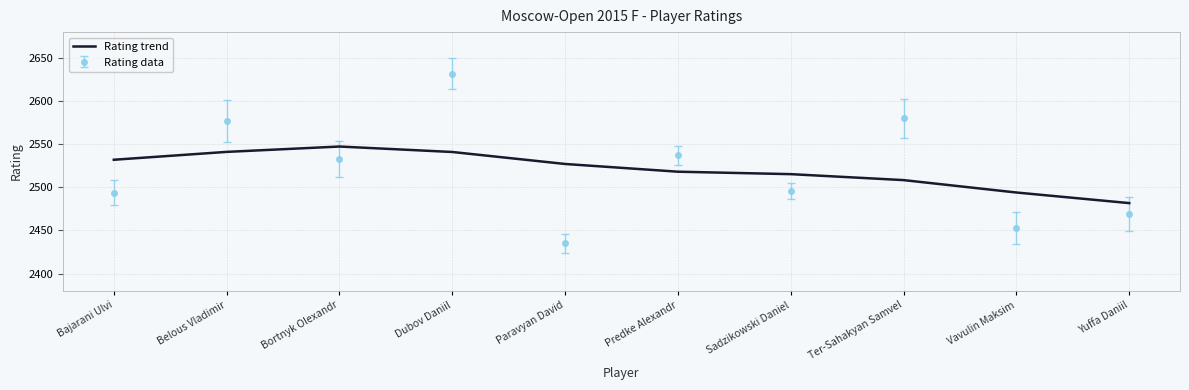

What is the smallest value displayed?

2435.0